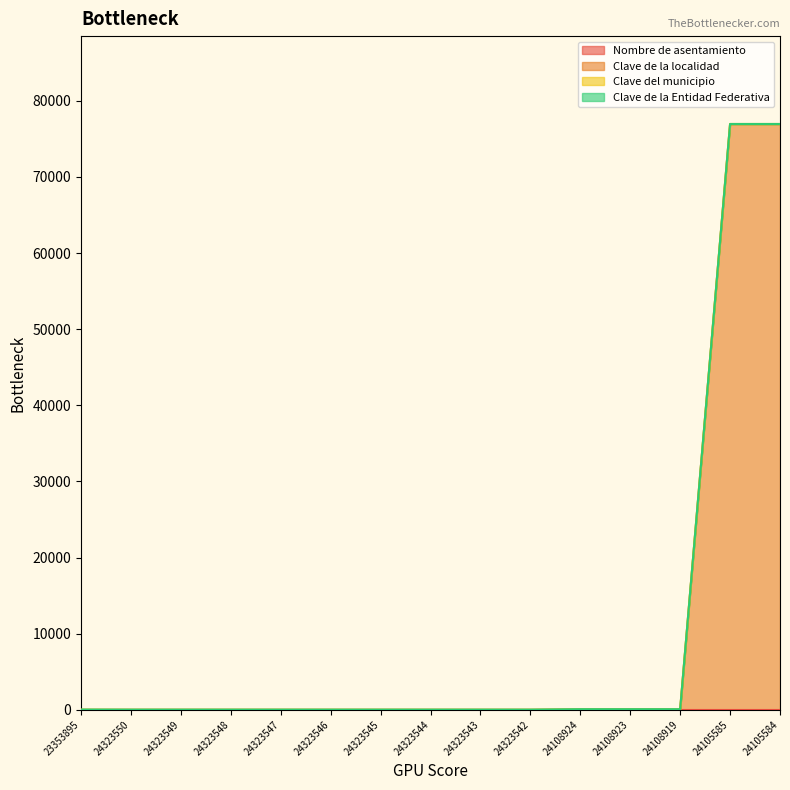

How many lines are shown in the chart?

4